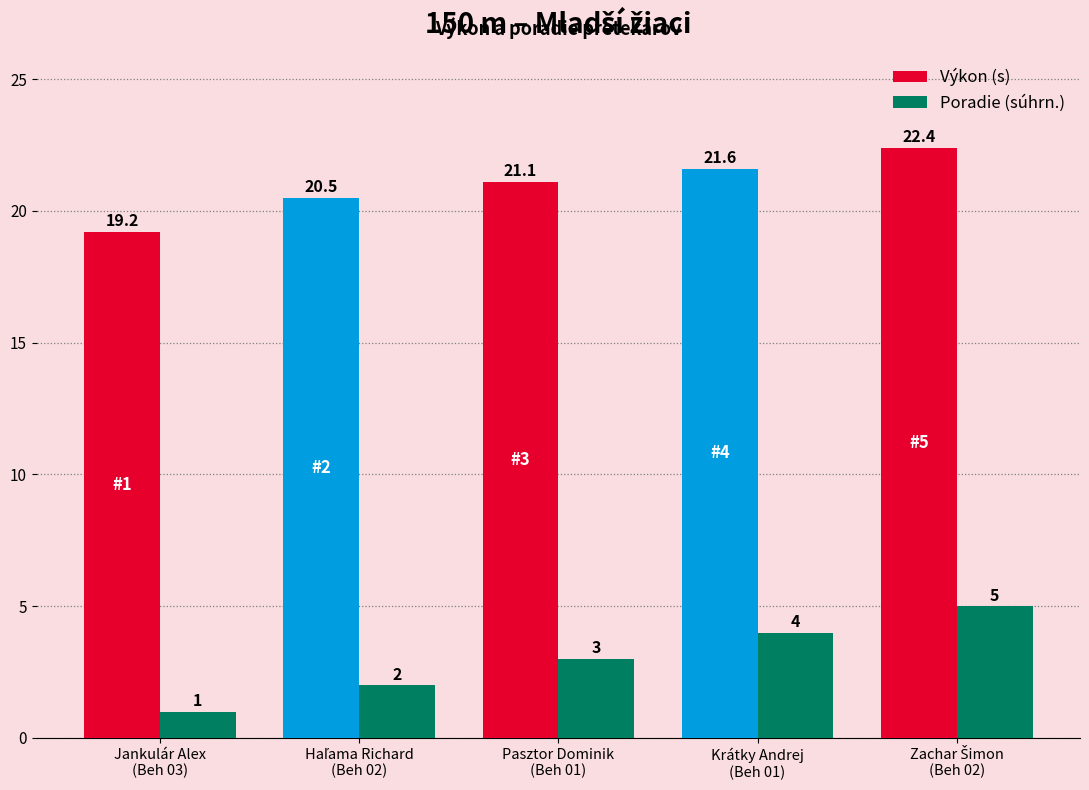

What is the minimum value for Poradie (súhrn.)?

1.0